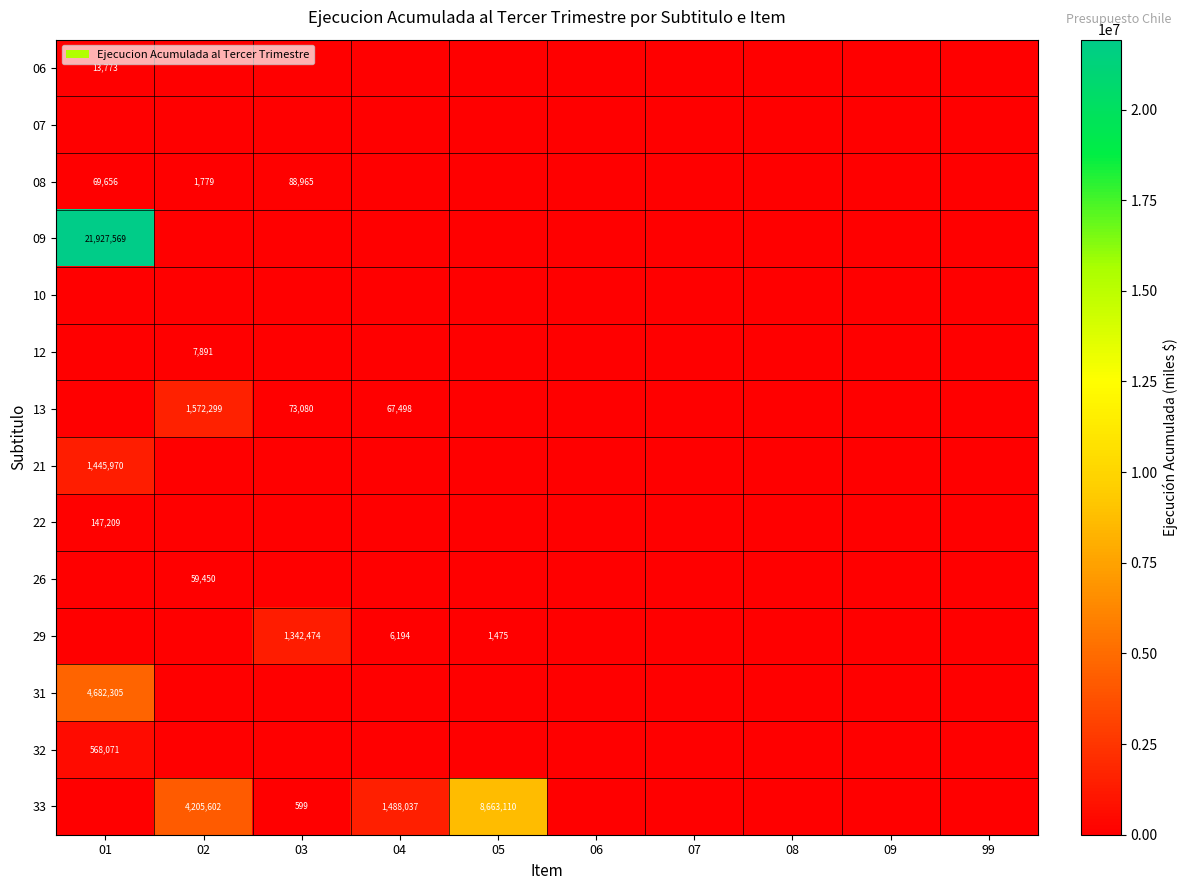

The value of 29 at 04 is 8478. True or false?

False